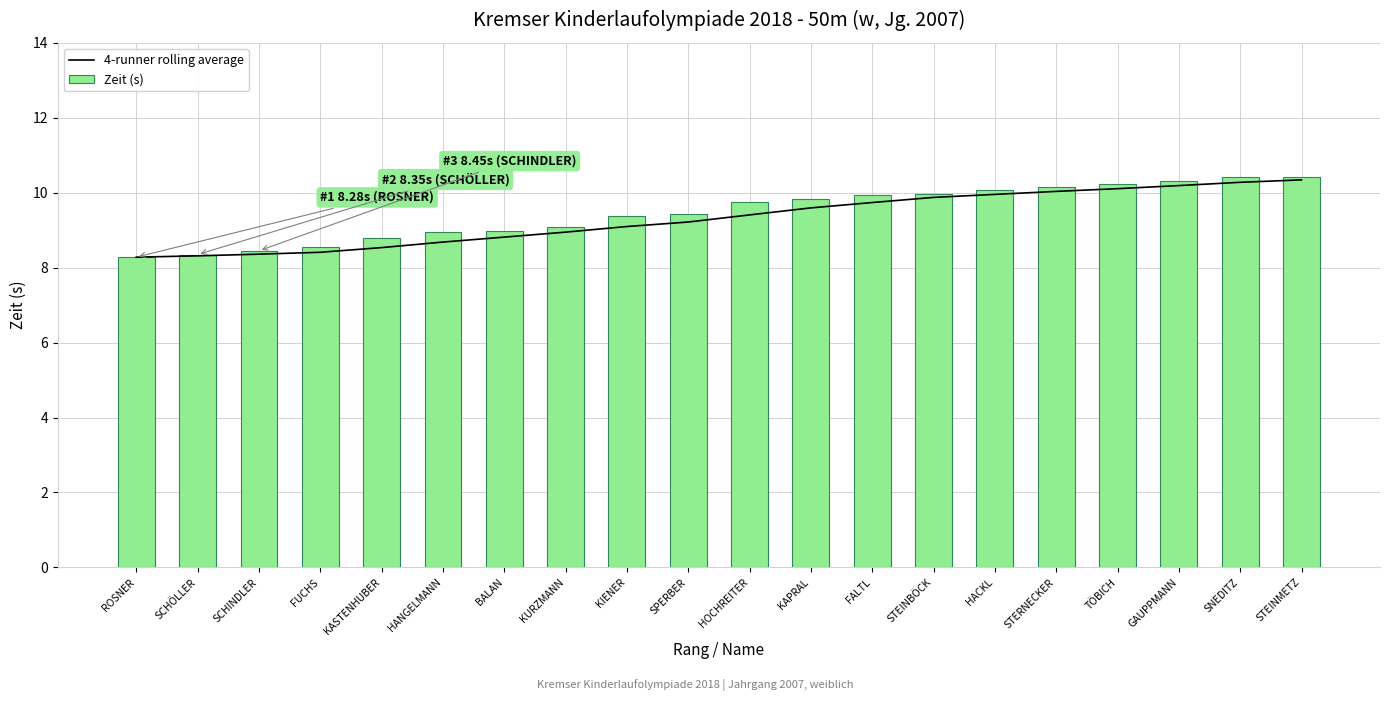

At which category is the sum across all series the highest?

STEINMETZ